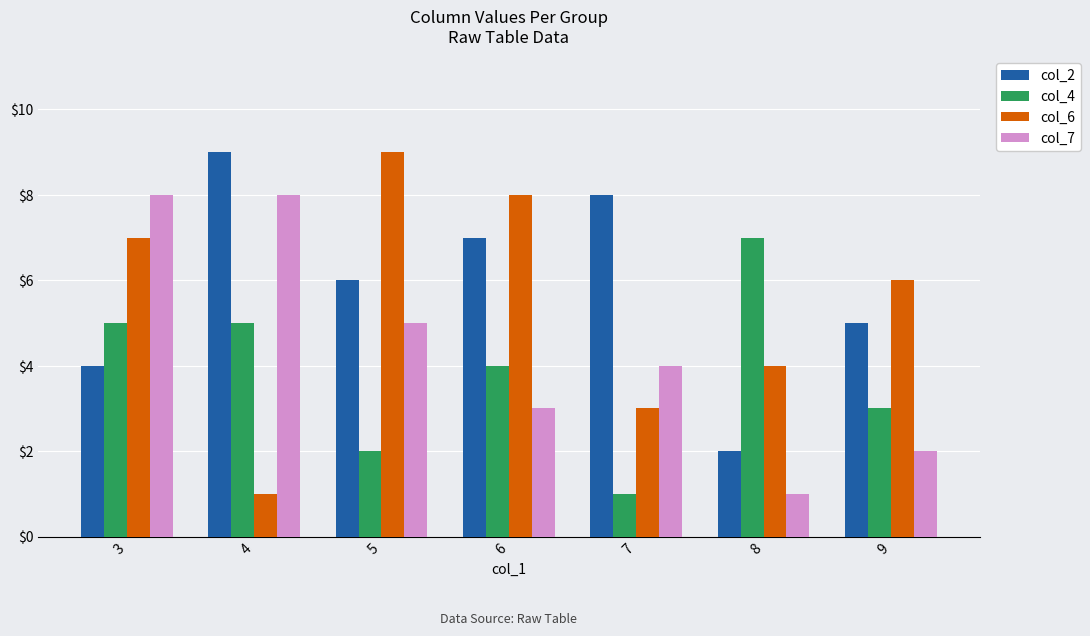

How many bars are there in each group?

4